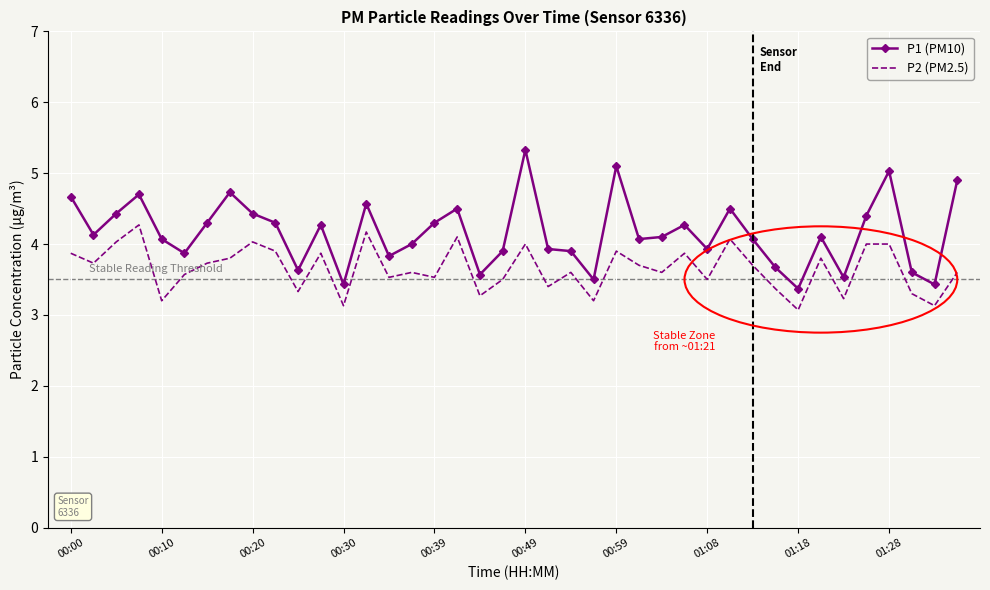

Which series has the widest spread of values?

P1 (PM10)